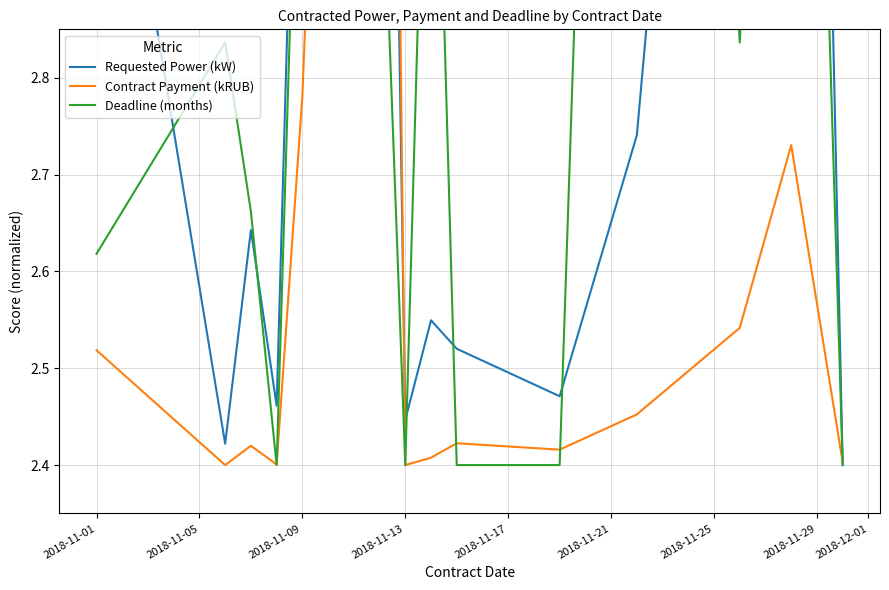

Reading left to right, what are all the values shown in this chart?

Requested Power (kW): 3.2	2.4	2.6	2.5	3.4	4.1	2.4	2.5	2.5	2.5	2.7	3.9	4.8	2.4
Contract Payment (kRUB): 2.5	2.4	2.4	2.4	2.8	4.8	2.4	2.4	2.4	2.4	2.5	2.5	2.7	2.4
Deadline (months): 2.6	2.8	2.7	2.4	3.3	3.1	2.4	3.3	2.4	2.4	4.8	2.8	4.1	2.4